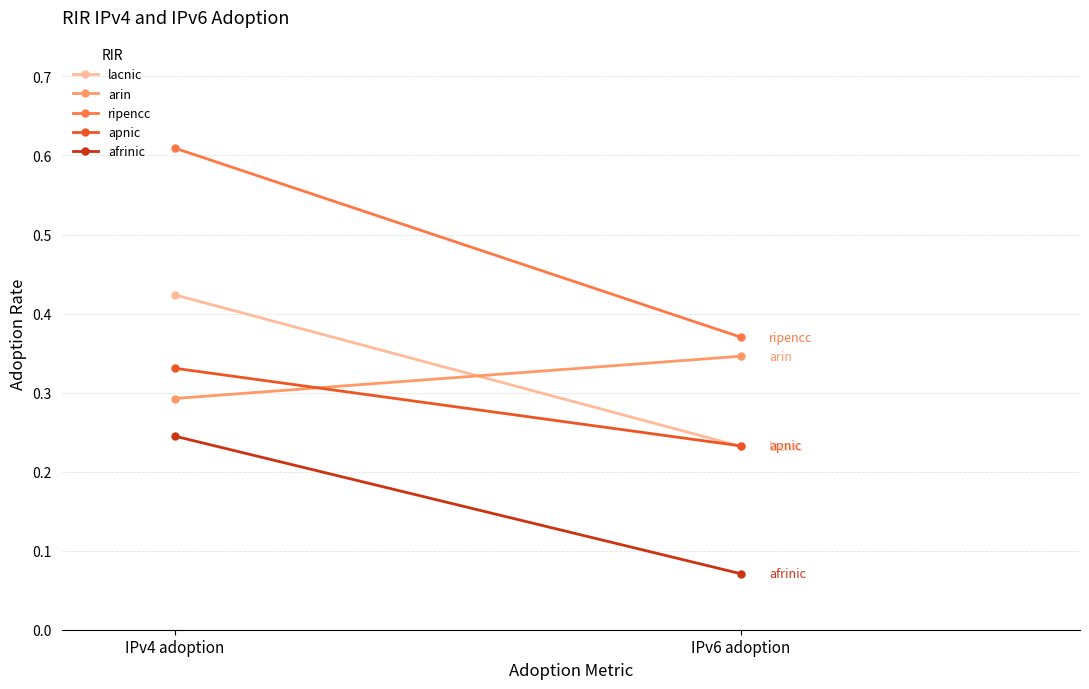

What is the total value across all series at IPv6 adoption?

1.3